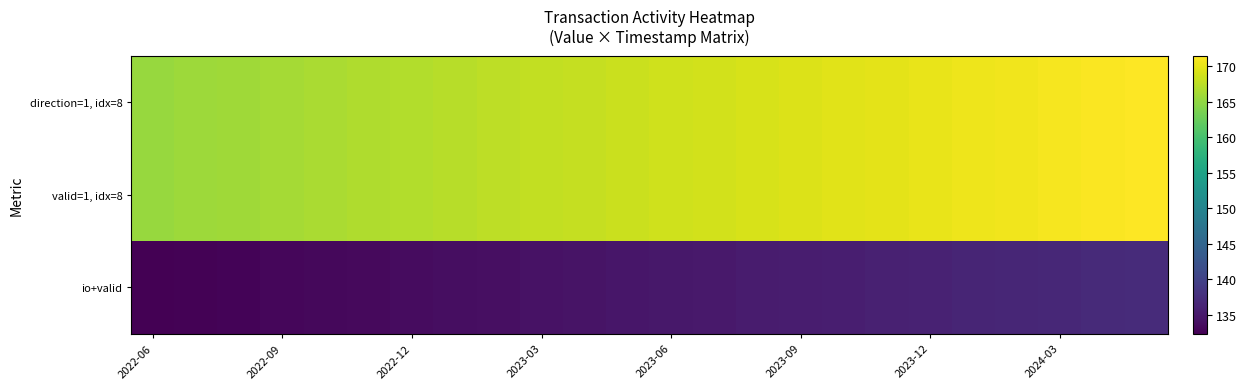

Count the number of categories in the chart.

24